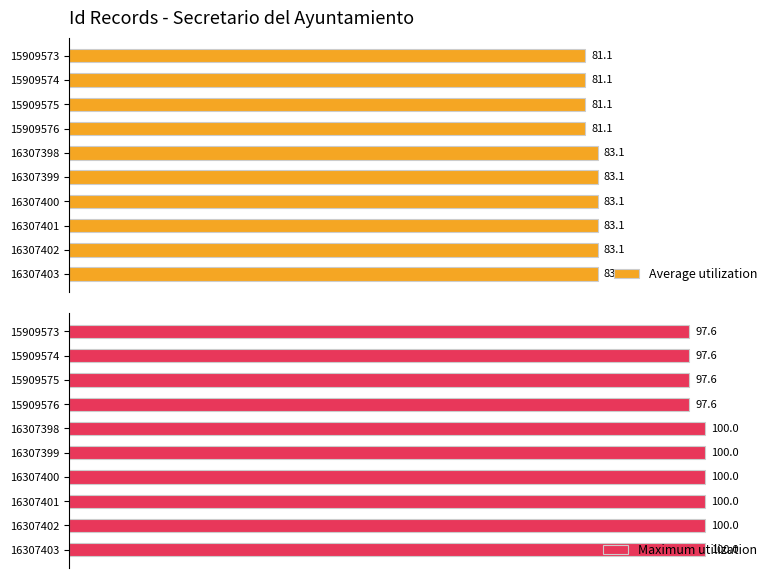

Which series has the largest range (max minus min)?

Maximum utilization